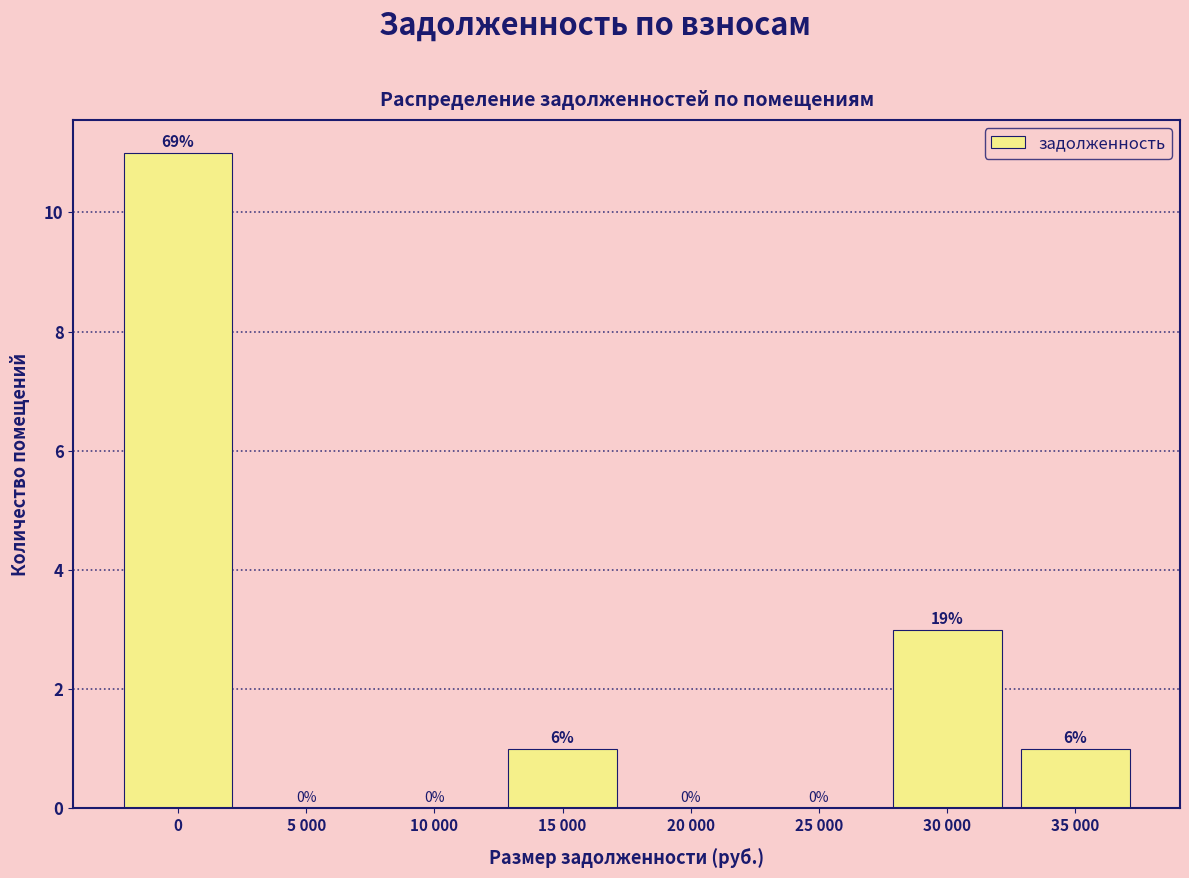

Reading left to right, what are all the values shown in this chart?

0=11	5 000=0	10 000=0	15 000=1	20 000=0	25 000=0	30 000=3	35 000=1